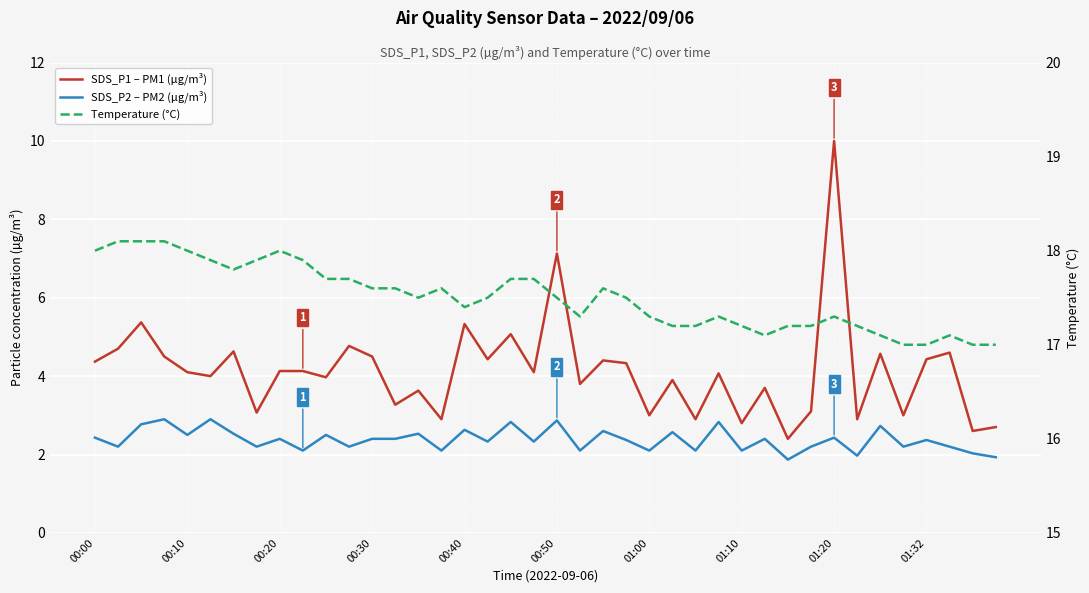

The value of SDS_P2 – PM2 (µg/m³) at 15 is 2.1. True or false?

True